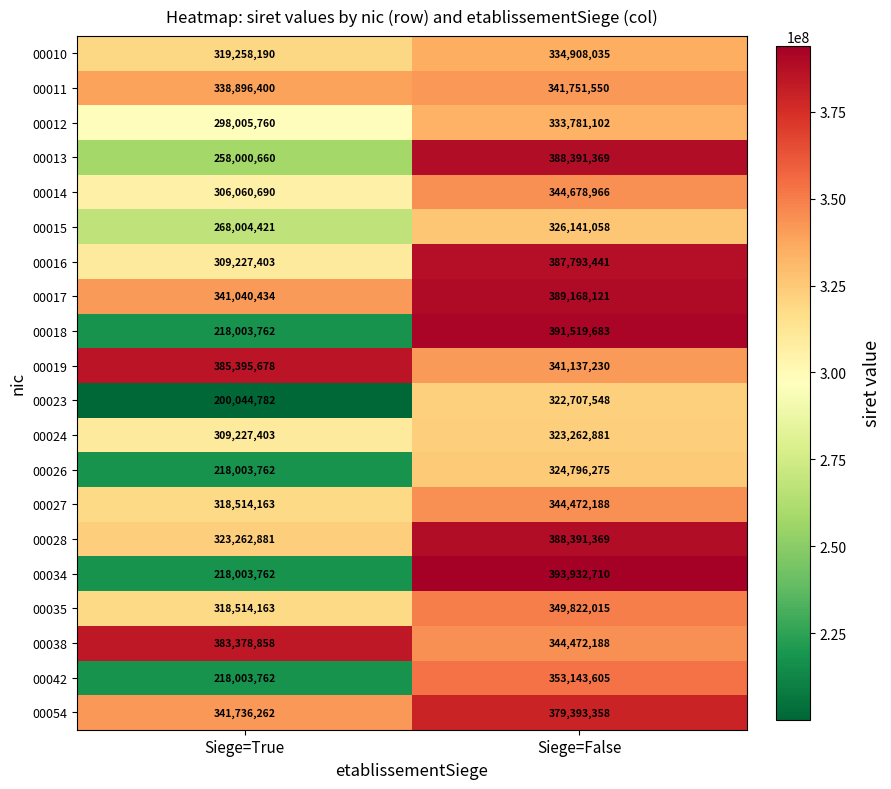

At how many categories does at least one series exceed 374276288?

2